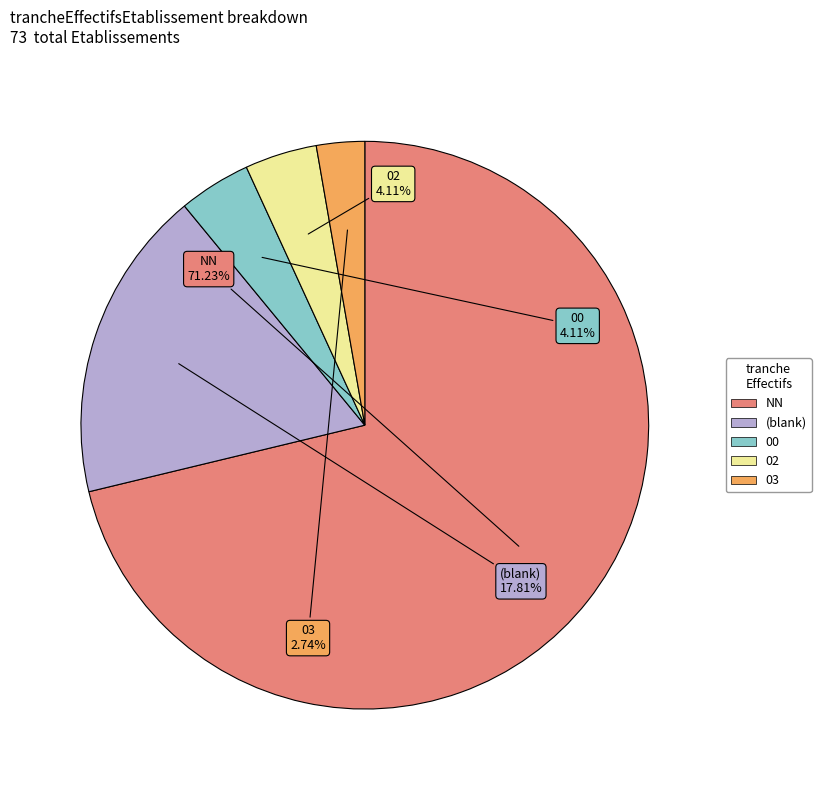

Does any single category account for the majority?

Yes